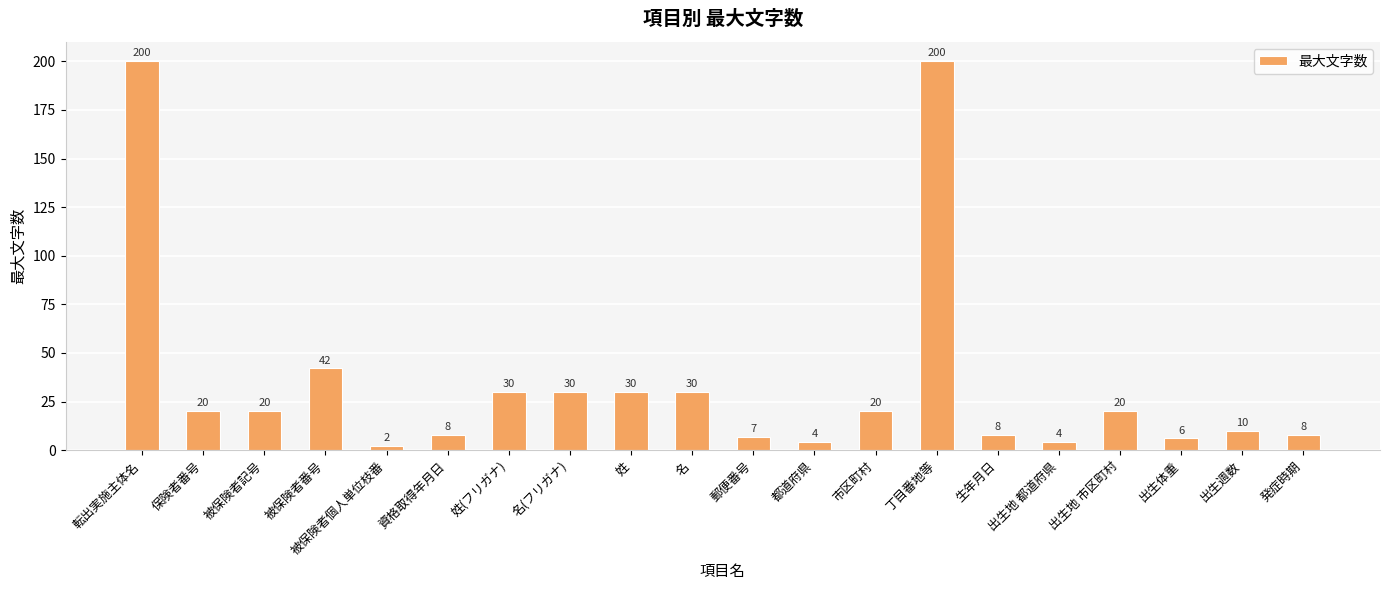

What is the smallest value displayed?

2